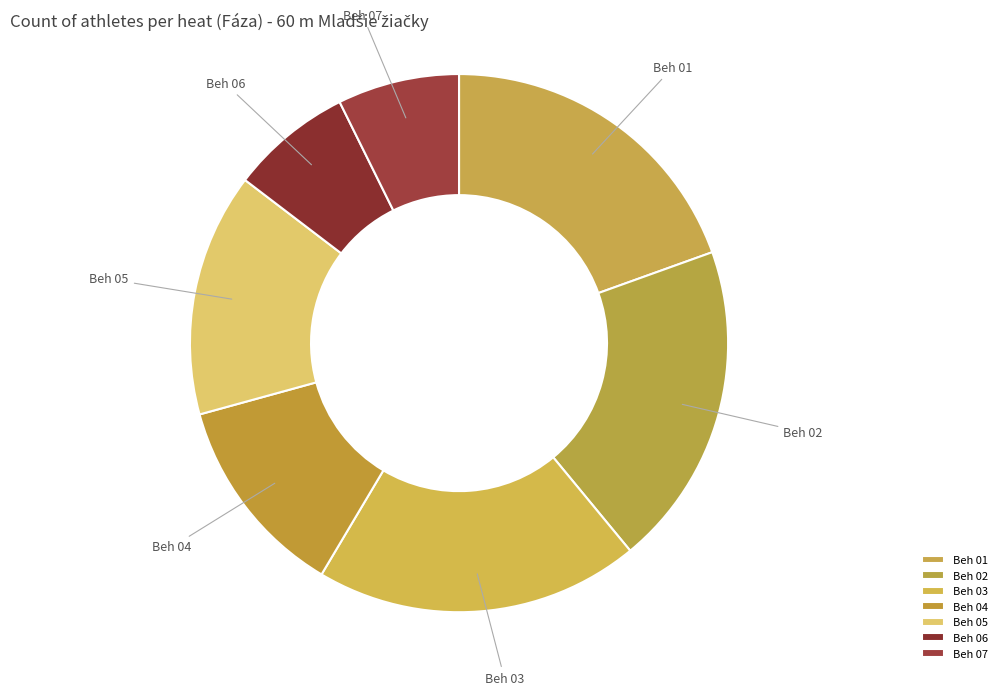

The Beh 01 slice represents 6% of the pie. True or false?

False